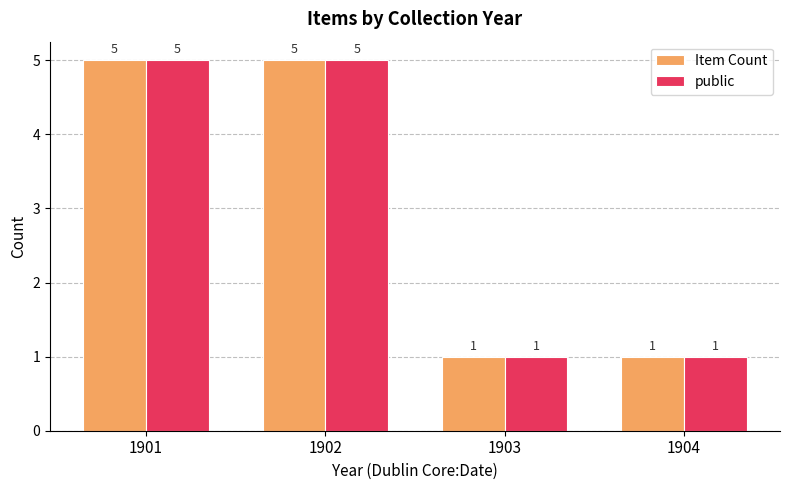

What is the average value of the Item Count series?

3